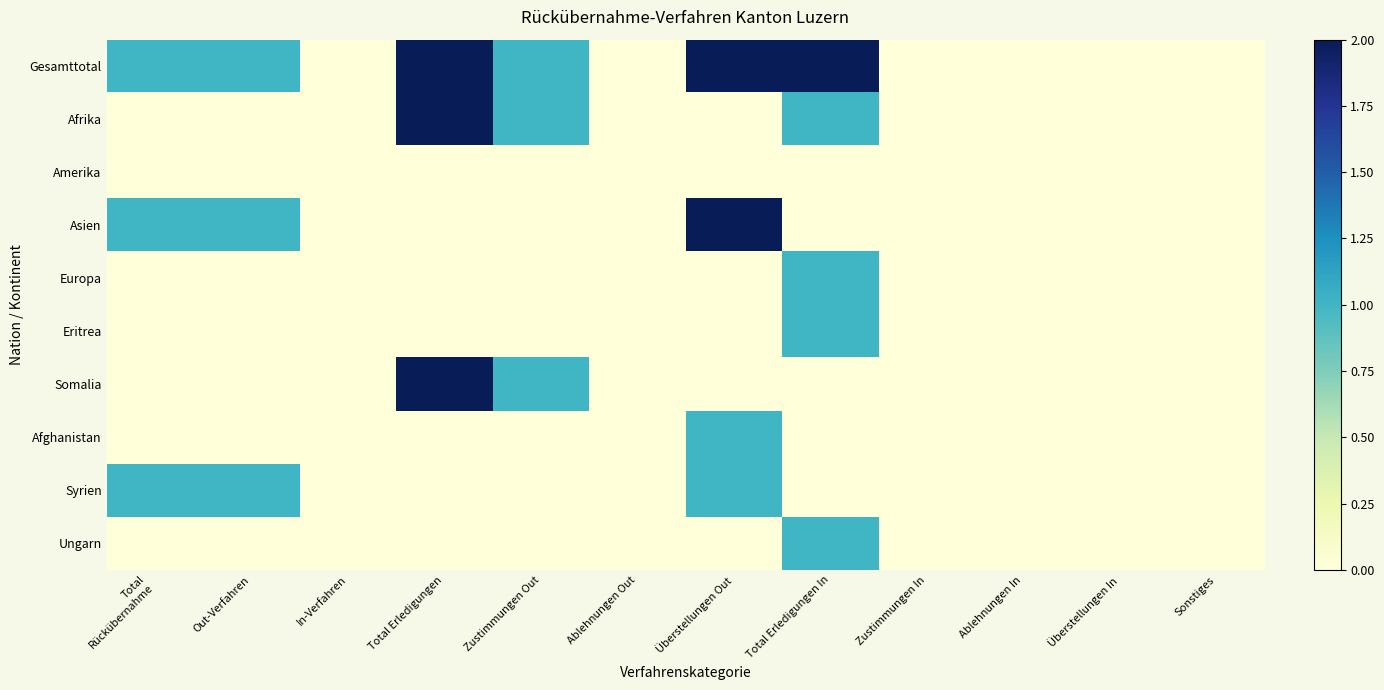

Which series has the largest range (max minus min)?

Gesamttotal